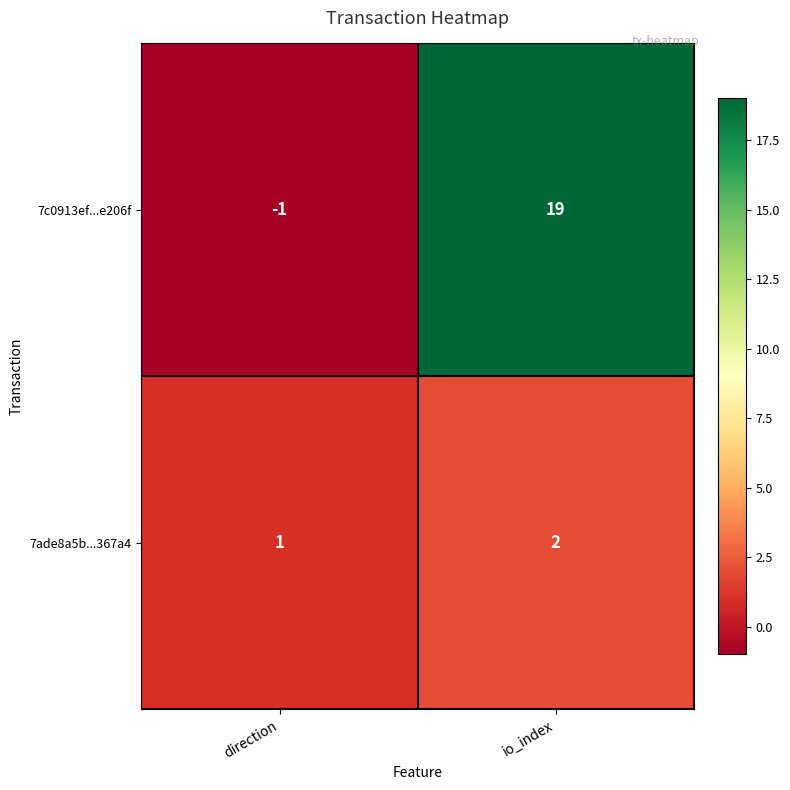

Which label corresponds to the largest value in the chart?

io_index